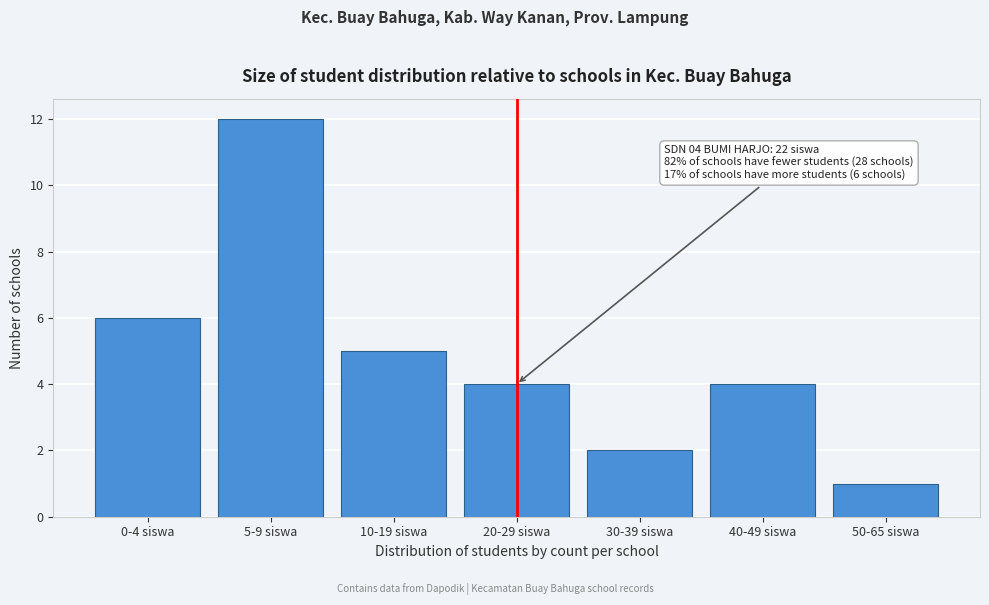

Reading left to right, extract all data points from this chart.

0-4 siswa=6	5-9 siswa=12	10-19 siswa=5	20-29 siswa=4	30-39 siswa=2	40-49 siswa=4	50-65 siswa=1